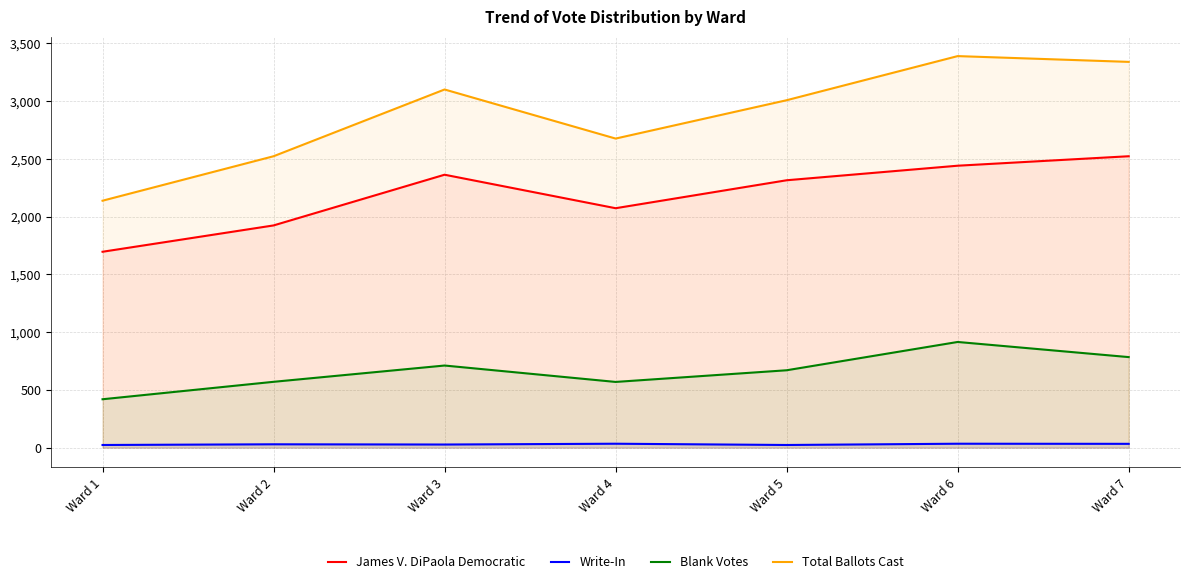

True or false: Total Ballots Cast has a value of 1666 at Ward 3.

False